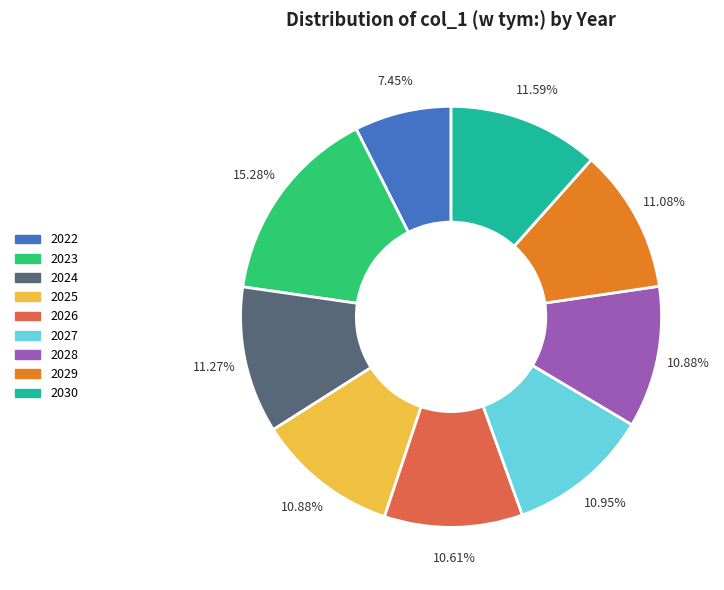

Which slice is the largest?

2023